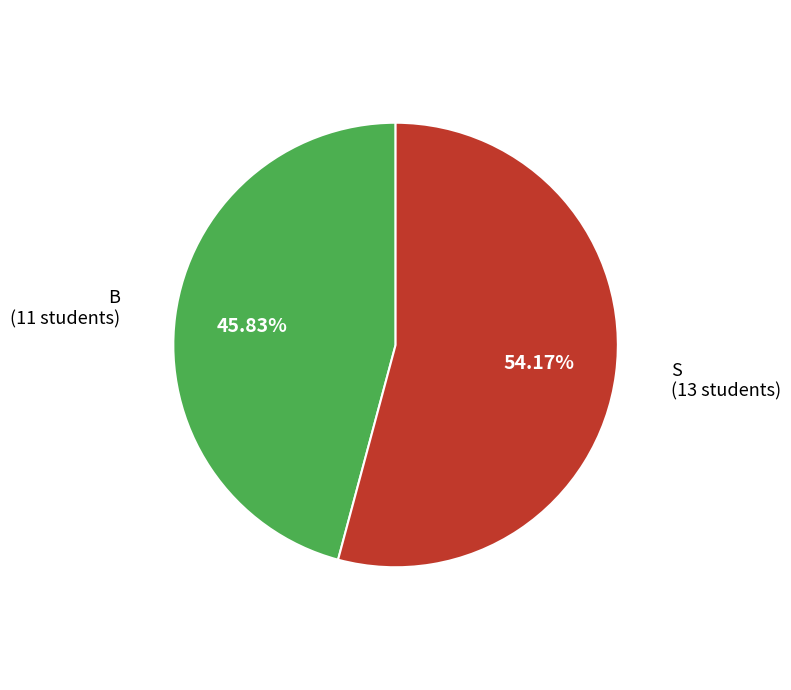

Count the number of slices in the pie.

2